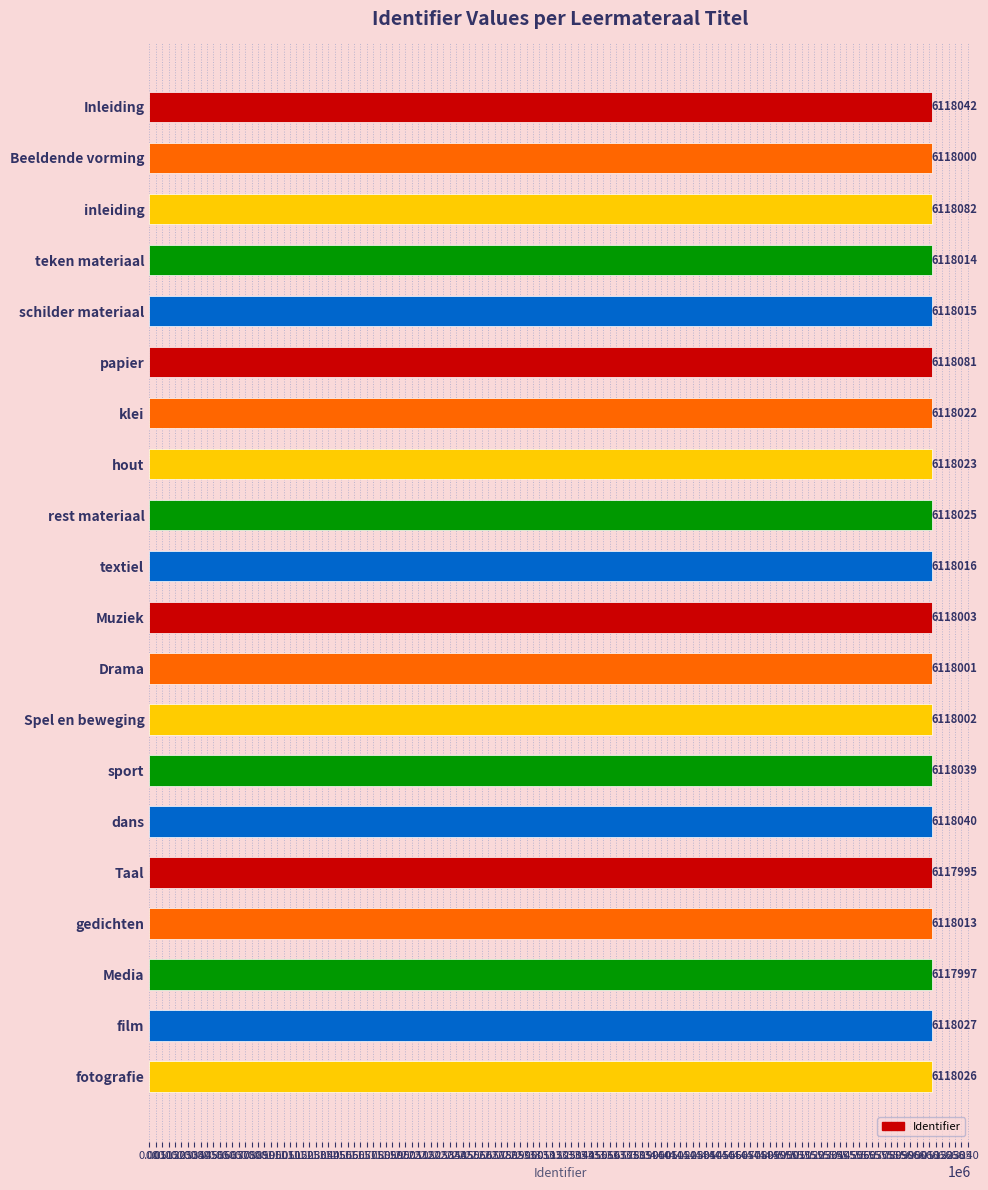

What is the label of the 11th bar from the bottom?

textiel